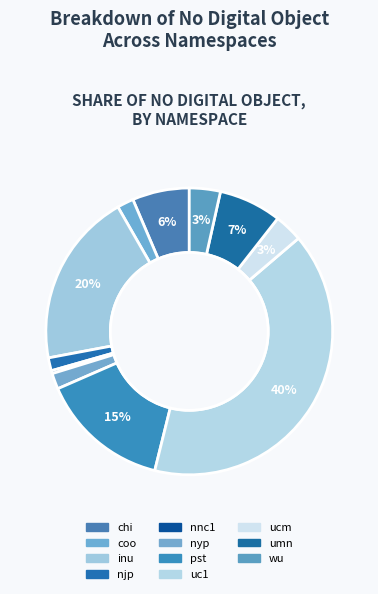

How many segments does this pie chart have?

11